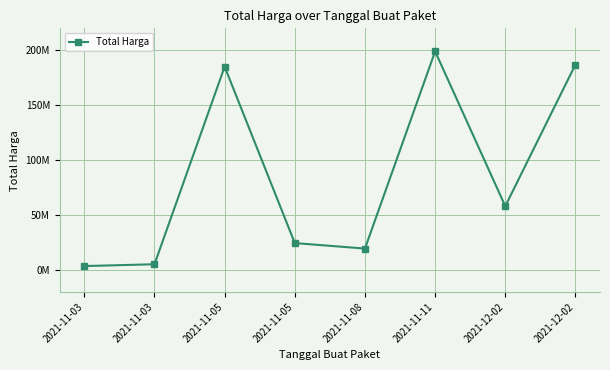

How many points are lower than both their immediate neighbors (excluding endpoints)?

2